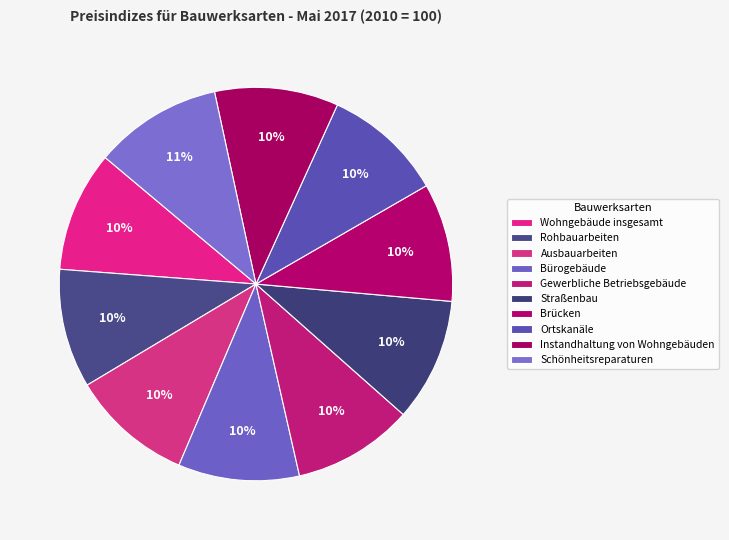

Does Wohngebäude insgesamt represent more than half of the total?

No